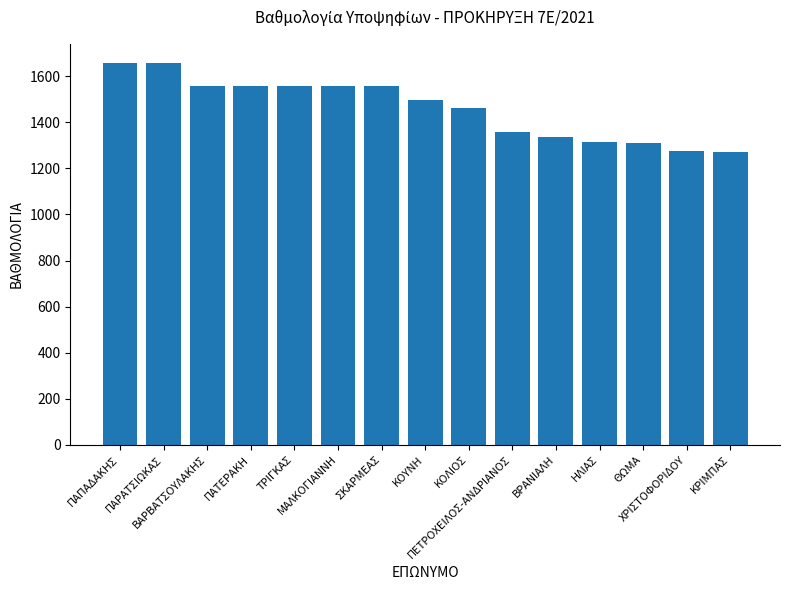

How many series are shown in this chart?

1